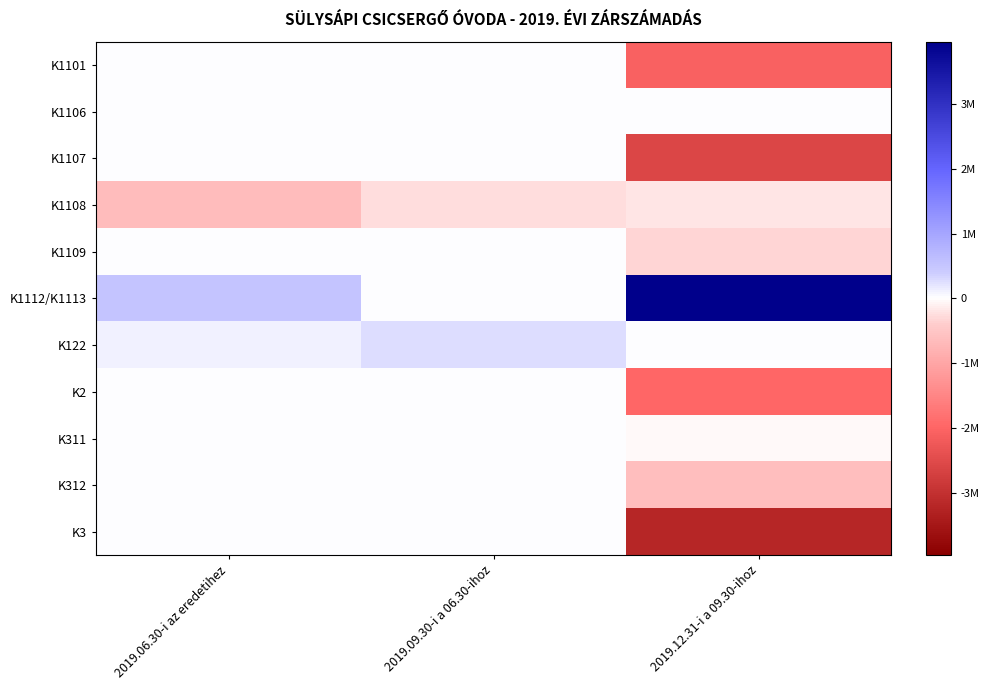

Reading right to left, extract all data points from this chart.

K1101: 2019.12.31-i a 09.30-ihoz=-2050000	2019.09.30-i a 06.30-ihoz=0	2019.06.30-i az eredetihez=0
K1106: 2019.12.31-i a 09.30-ihoz=0	2019.09.30-i a 06.30-ihoz=0	2019.06.30-i az eredetihez=0
K1107: 2019.12.31-i a 09.30-ihoz=-2579547	2019.09.30-i a 06.30-ihoz=0	2019.06.30-i az eredetihez=0
K1108: 2019.12.31-i a 09.30-ihoz=-205000	2019.09.30-i a 06.30-ihoz=-250000	2019.06.30-i az eredetihez=-620000
K1109: 2019.12.31-i a 09.30-ihoz=-325000	2019.09.30-i a 06.30-ihoz=0	2019.06.30-i az eredetihez=0
K1112/K1113: 2019.12.31-i a 09.30-ihoz=3960547	2019.09.30-i a 06.30-ihoz=0	2019.06.30-i az eredetihez=500000
K122: 2019.12.31-i a 09.30-ihoz=0	2019.09.30-i a 06.30-ihoz=250000	2019.06.30-i az eredetihez=120000
K2: 2019.12.31-i a 09.30-ihoz=-1962000	2019.09.30-i a 06.30-ihoz=0	2019.06.30-i az eredetihez=0
K311: 2019.12.31-i a 09.30-ihoz=-42404	2019.09.30-i a 06.30-ihoz=0	2019.06.30-i az eredetihez=0
K312: 2019.12.31-i a 09.30-ihoz=-600000	2019.09.30-i a 06.30-ihoz=0	2019.06.30-i az eredetihez=0
K3: 2019.12.31-i a 09.30-ihoz=-3201286	2019.09.30-i a 06.30-ihoz=0	2019.06.30-i az eredetihez=0